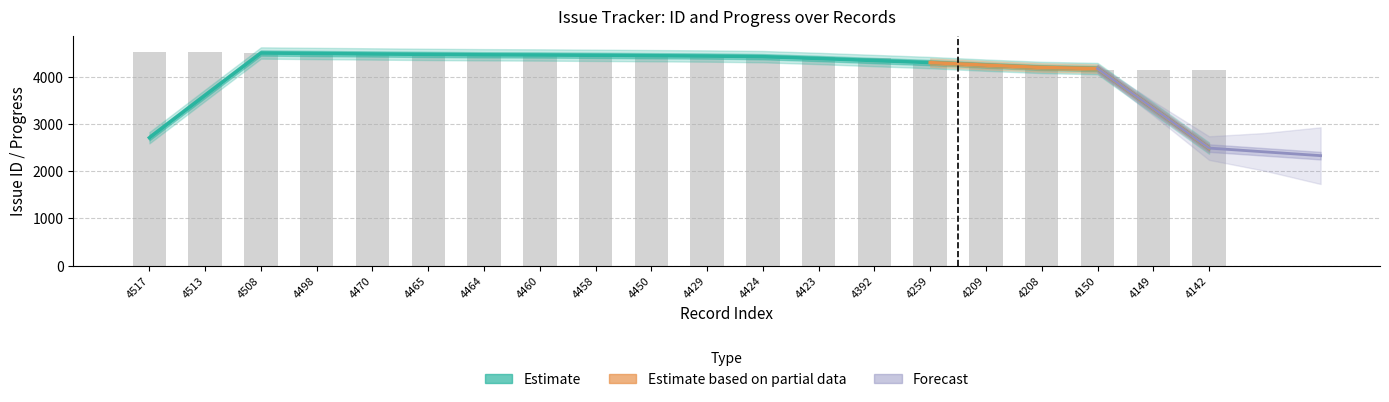

List the labels in order of value, smallest first.

4142, 4149, 4150, 4208, 4209, 4259, 4392, 4423, 4424, 4429, 4450, 4458, 4460, 4464, 4465, 4470, 4498, 4508, 4513, 4517